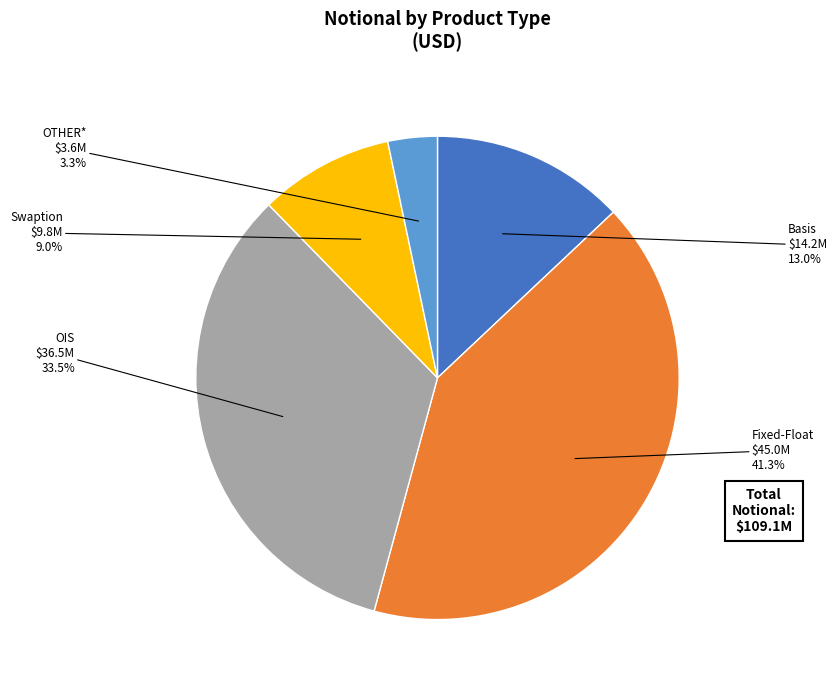

Is there any slice that represents more than half of the pie?

No